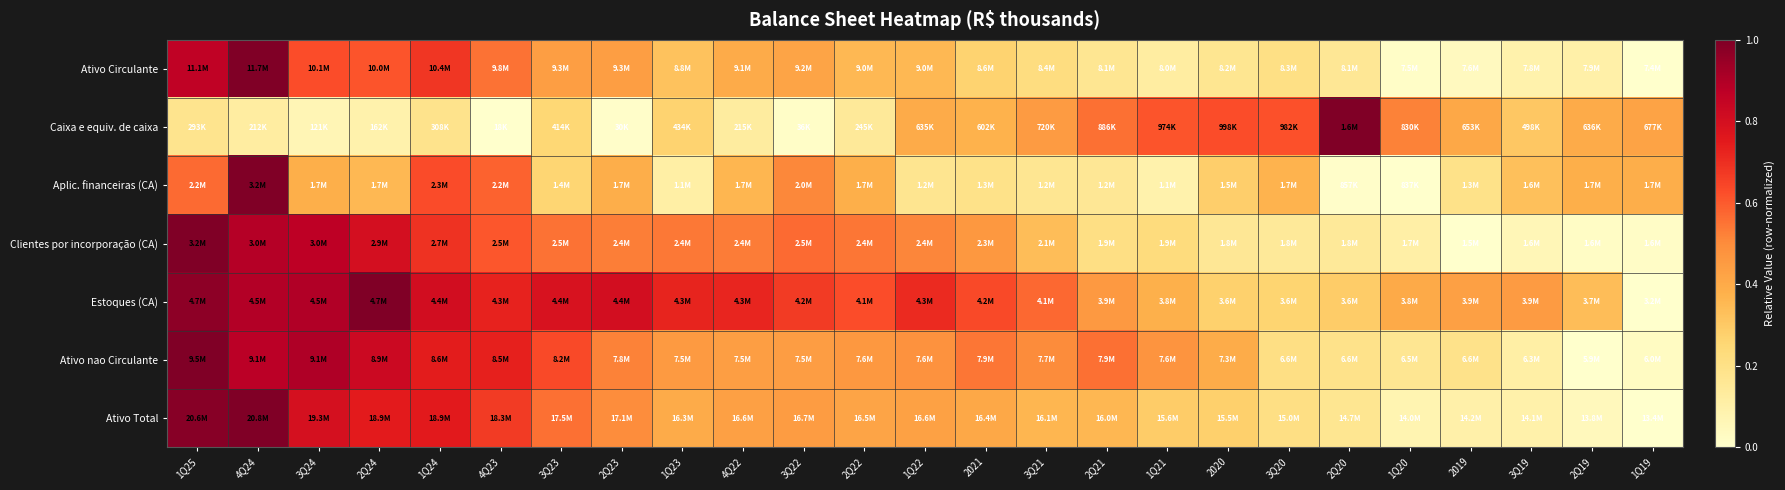

Reading left to right, list all the values displayed in this chart.

Ativo Circulante: 1Q25=0.9	4Q24=1.0	3Q24=0.6	2Q24=0.6	1Q24=0.7	4Q23=0.6	3Q23=0.4	2Q23=0.4	1Q23=0.3	4Q22=0.4	3Q22=0.4	2Q22=0.4	1Q22=0.4	2021=0.3	3Q21=0.2	2Q21=0.2	1Q21=0.1	2020=0.2	3Q20=0.2	2Q20=0.2	1Q20=0.0	2019=0.0	3Q19=0.1	2Q19=0.1	1Q19=0.0
Caixa e equiv. de caixa: 1Q25=0.2	4Q24=0.1	3Q24=0.1	2Q24=0.1	1Q24=0.2	4Q23=0.0	3Q23=0.3	2Q23=0.0	1Q23=0.3	4Q22=0.1	3Q22=0.0	2Q22=0.1	1Q22=0.4	2021=0.4	3Q21=0.4	2Q21=0.6	1Q21=0.6	2020=0.6	3Q20=0.6	2Q20=1.0	1Q20=0.5	2019=0.4	3Q19=0.3	2Q19=0.4	1Q19=0.4
Aplic. financeiras (CA): 1Q25=0.6	4Q24=1.0	3Q24=0.4	2Q24=0.4	1Q24=0.6	4Q23=0.6	3Q23=0.3	2Q23=0.4	1Q23=0.1	4Q22=0.4	3Q22=0.5	2Q22=0.4	1Q22=0.2	2021=0.2	3Q21=0.2	2Q21=0.2	1Q21=0.1	2020=0.3	3Q20=0.4	2Q20=0.0	1Q20=0.0	2019=0.2	3Q19=0.3	2Q19=0.4	1Q19=0.4
Clientes por incorporação (CA): 1Q25=1.0	4Q24=0.9	3Q24=0.9	2Q24=0.8	1Q24=0.7	4Q23=0.6	3Q23=0.6	2Q23=0.5	1Q23=0.5	4Q22=0.5	3Q22=0.6	2Q22=0.5	1Q22=0.5	2021=0.5	3Q21=0.3	2Q21=0.2	1Q21=0.2	2020=0.2	3Q20=0.1	2Q20=0.1	1Q20=0.1	2019=0.0	3Q19=0.1	2Q19=0.0	1Q19=0.0
Estoques (CA): 1Q25=1.0	4Q24=0.9	3Q24=0.9	2Q24=1.0	1Q24=0.8	4Q23=0.7	3Q23=0.8	2Q23=0.8	1Q23=0.7	4Q22=0.7	3Q22=0.7	2Q22=0.6	1Q22=0.7	2021=0.6	3Q21=0.6	2Q21=0.5	1Q21=0.4	2020=0.3	3Q20=0.3	2Q20=0.3	1Q20=0.4	2019=0.4	3Q19=0.5	2Q19=0.3	1Q19=0.0
Ativo nao Circulante: 1Q25=1.0	4Q24=0.9	3Q24=0.9	2Q24=0.8	1Q24=0.7	4Q23=0.7	3Q23=0.6	2Q23=0.5	1Q23=0.5	4Q22=0.4	3Q22=0.4	2Q22=0.5	1Q22=0.5	2021=0.5	3Q21=0.5	2Q21=0.6	1Q21=0.5	2020=0.4	3Q20=0.2	2Q20=0.2	1Q20=0.2	2019=0.2	3Q19=0.1	2Q19=0.0	1Q19=0.0
Ativo Total: 1Q25=1.0	4Q24=1.0	3Q24=0.8	2Q24=0.7	1Q24=0.8	4Q23=0.7	3Q23=0.6	2Q23=0.5	1Q23=0.4	4Q22=0.4	3Q22=0.4	2Q22=0.4	1Q22=0.4	2021=0.4	3Q21=0.4	2Q21=0.4	1Q21=0.3	2020=0.3	3Q20=0.2	2Q20=0.2	1Q20=0.1	2019=0.1	3Q19=0.1	2Q19=0.0	1Q19=0.0